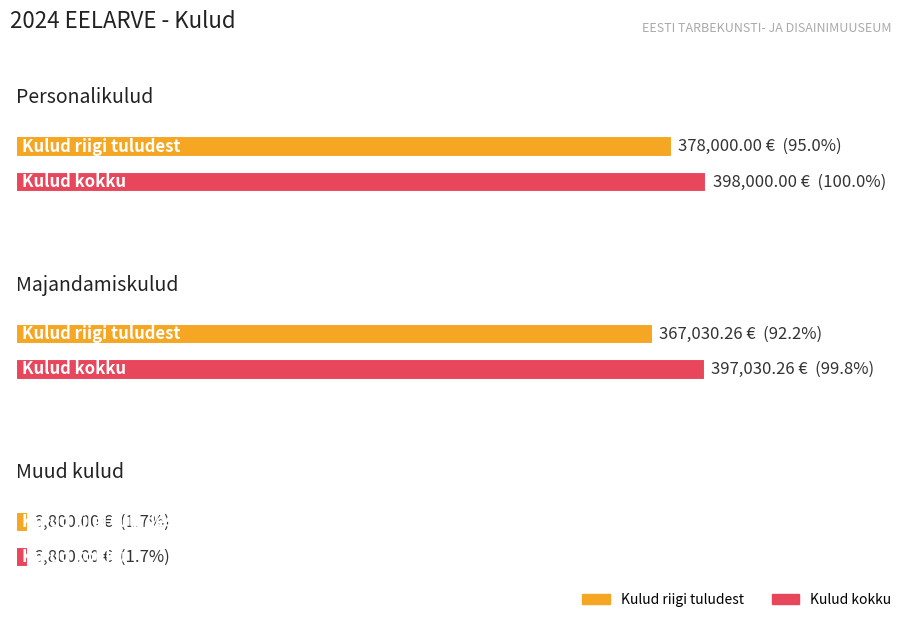

What is the label of the 1st bar from the right?

Muud kulud